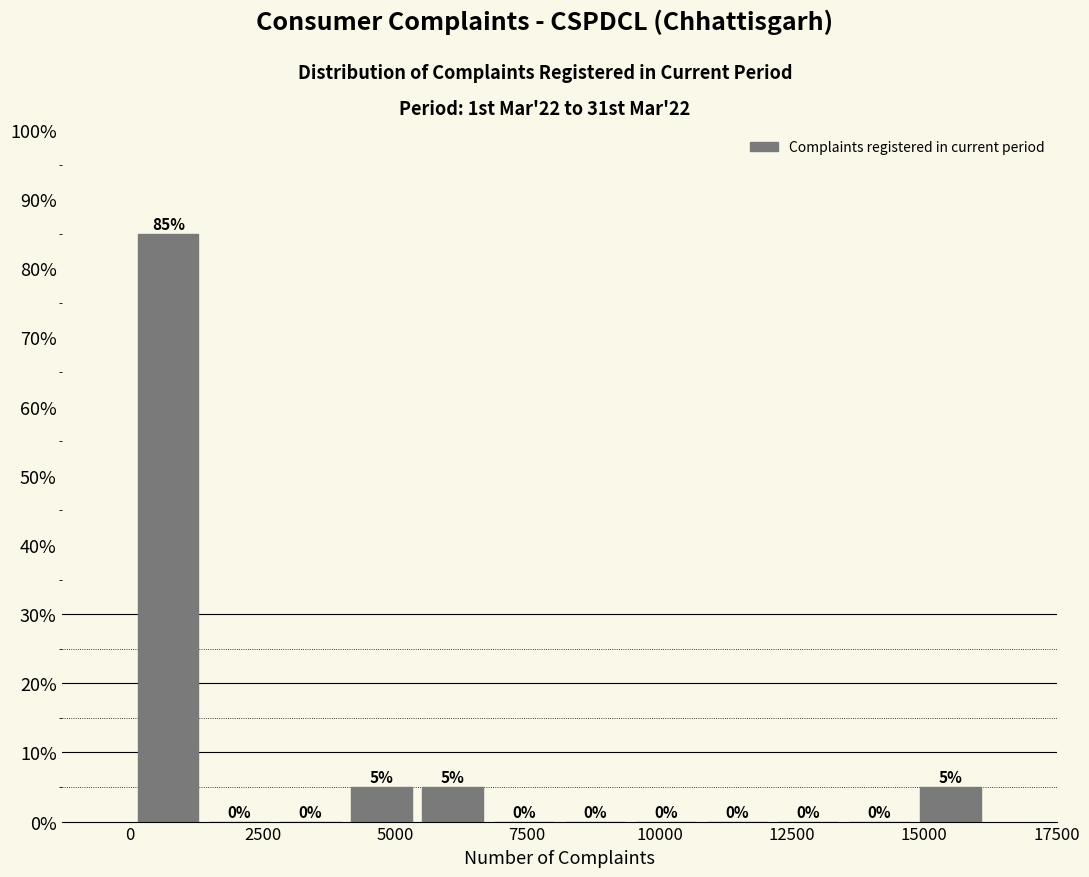

Around what value on the x-axis is the tallest bar? Give the approximate position of its centre, as read against the axis.

500